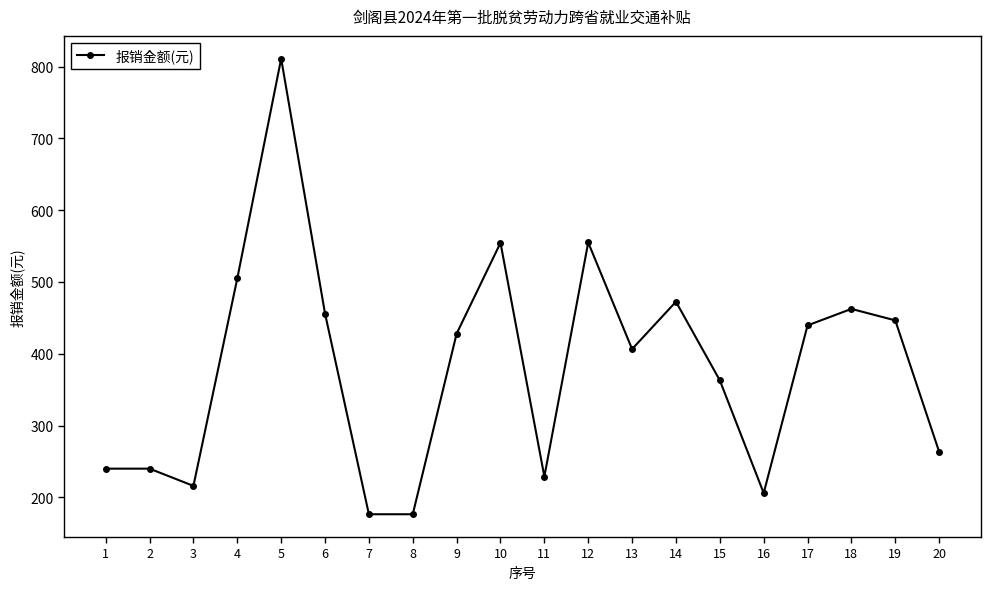

Does the chart have visible grid lines?

No